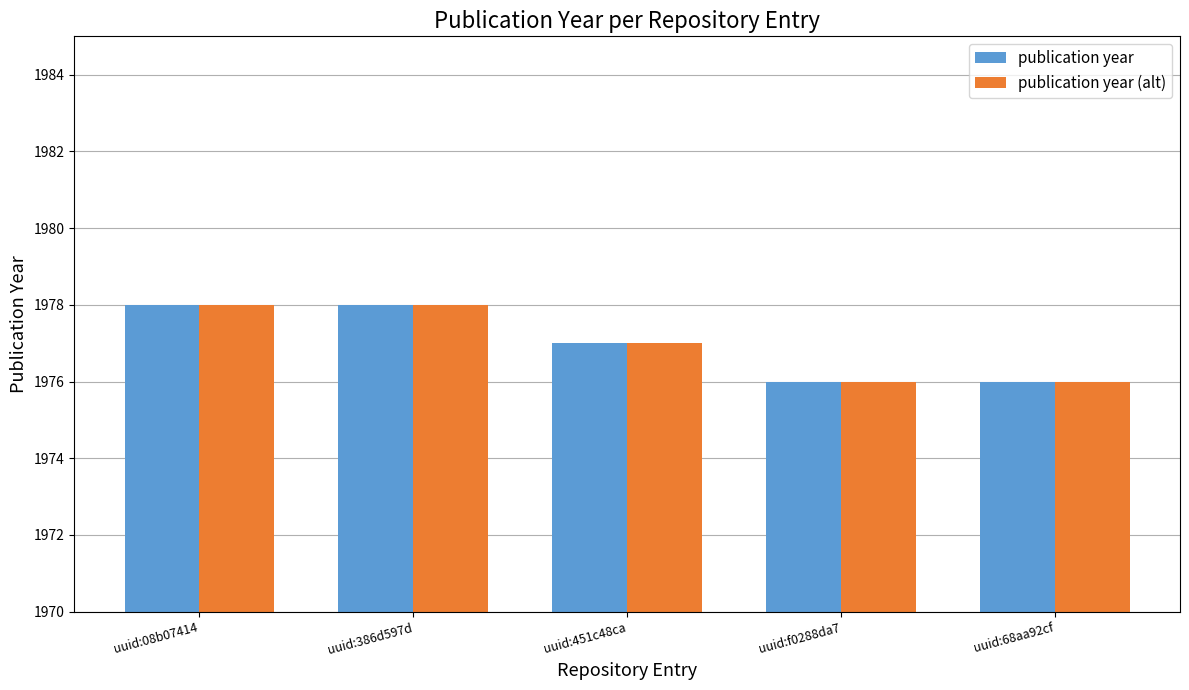

What is the approximate value of publication year at uuid:68aa92cf?

1976